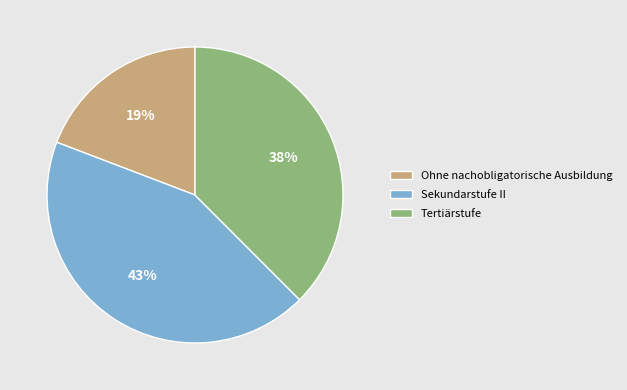

How many slices are in this pie chart?

3